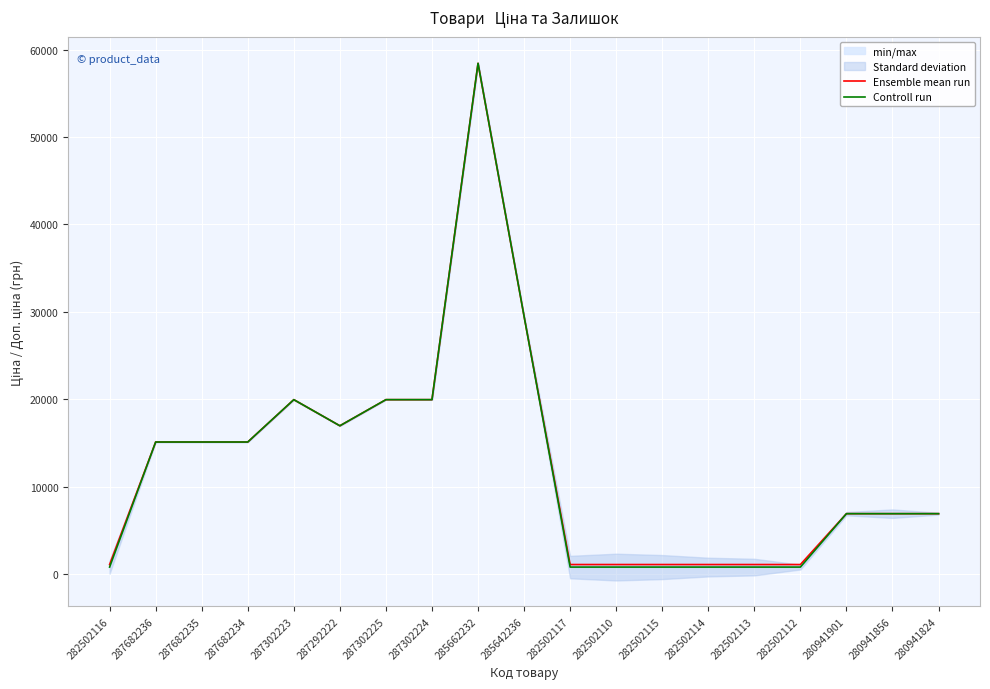

What is the label of the 14th point from the right?

287292222